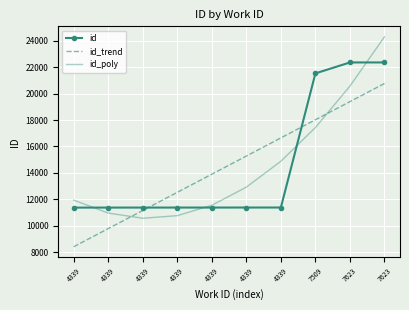

What are all the series names shown in the legend?

id, id_trend, id_poly